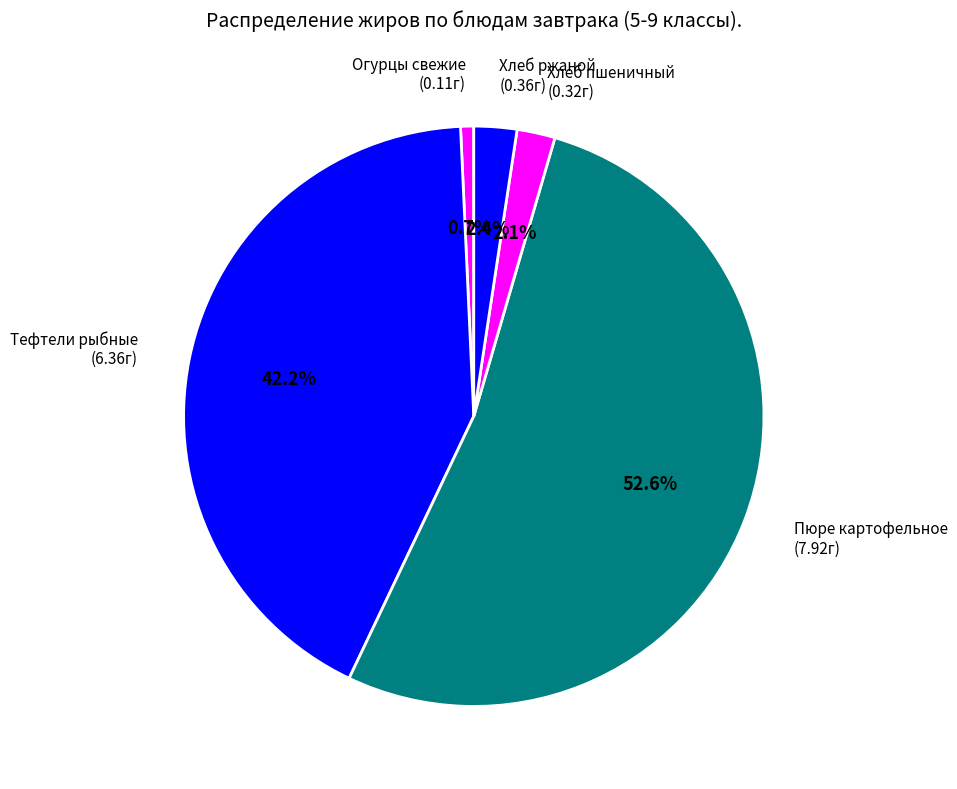

How much of the chart is everything except Тефтели рыбные (6.36г)?

57.8%